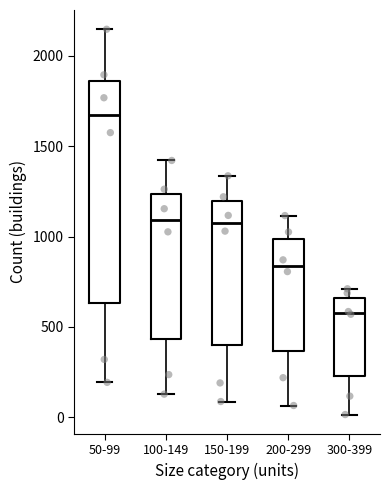

Where does the median line of the box for 300-399 sit on the y-axis? The values are not printed on the chart, so give them approximately, as read against the axis.

600